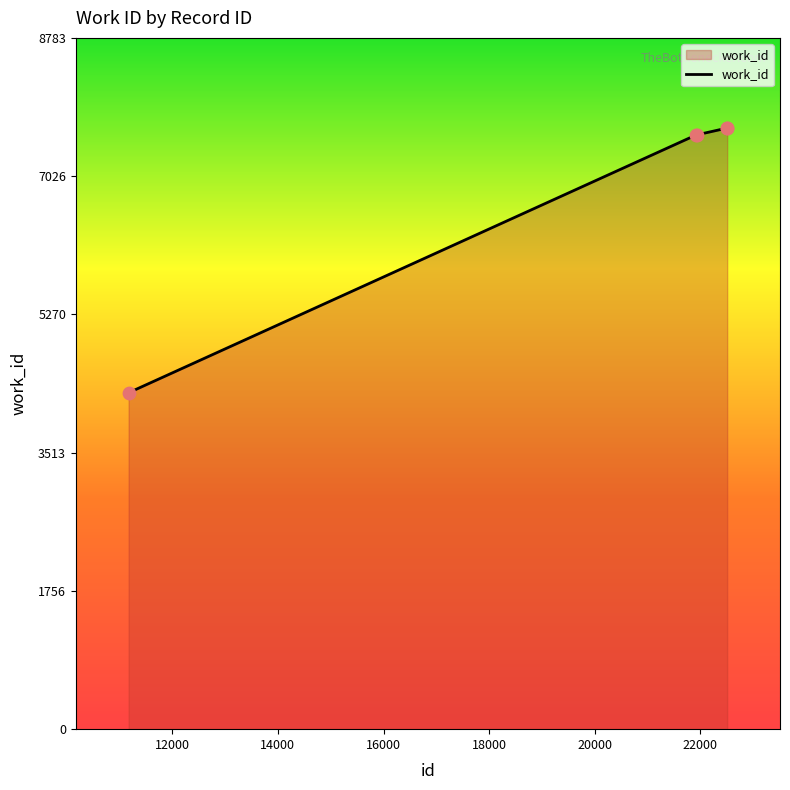

True or false: the data has more than 2 interior local peaks.

False